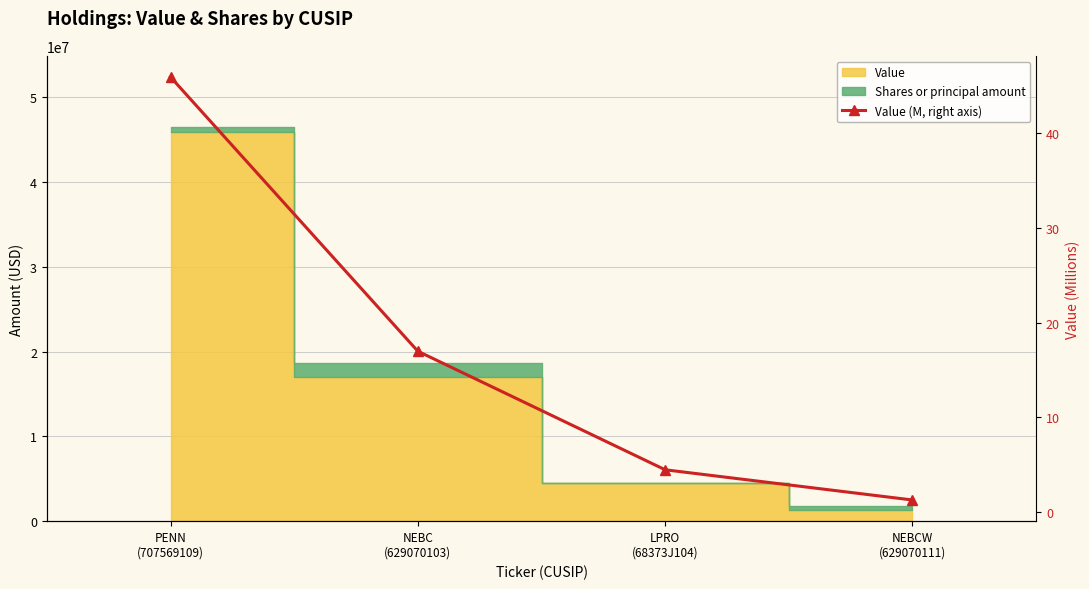

Reading left to right, transcribe all the data shown in this chart.

PENN
(707569109)=45.9	NEBC
(629070103)=17.0	LPRO
(68373J104)=4.5	NEBCW
(629070111)=1.3